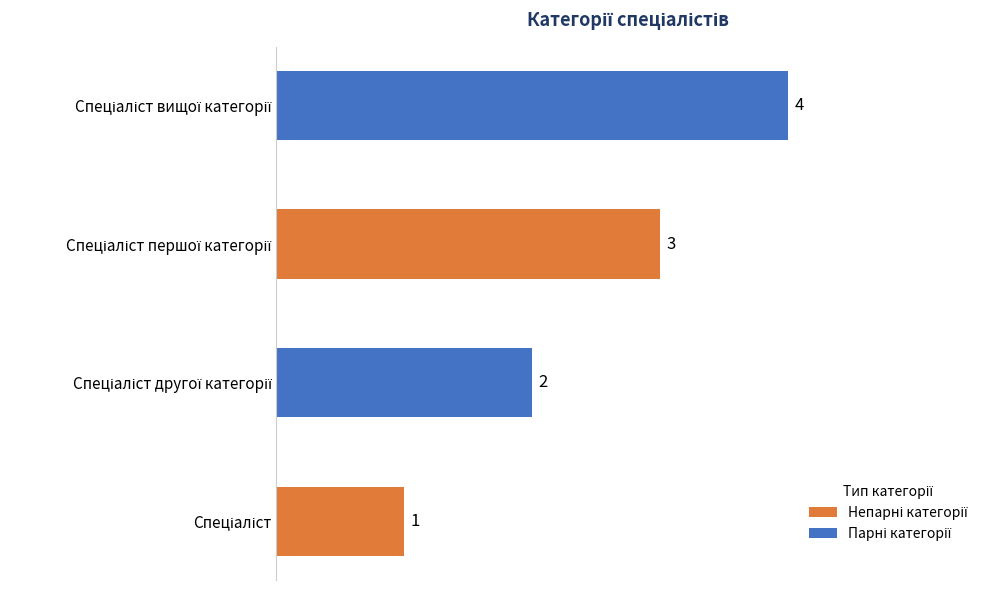

Are the bars grouped side by side (vs. stacked)?

No